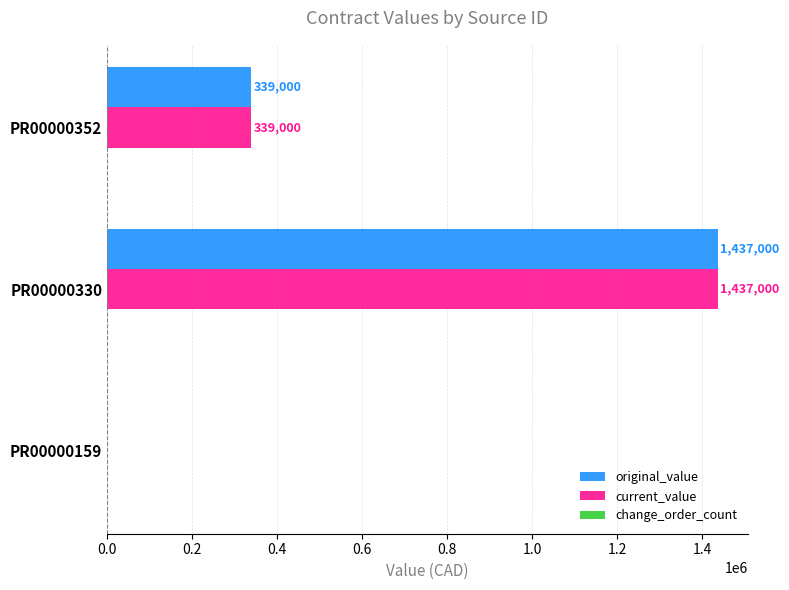

Is the value of original_value at PR00000352 greater than the value of current_value at PR00000330?

No